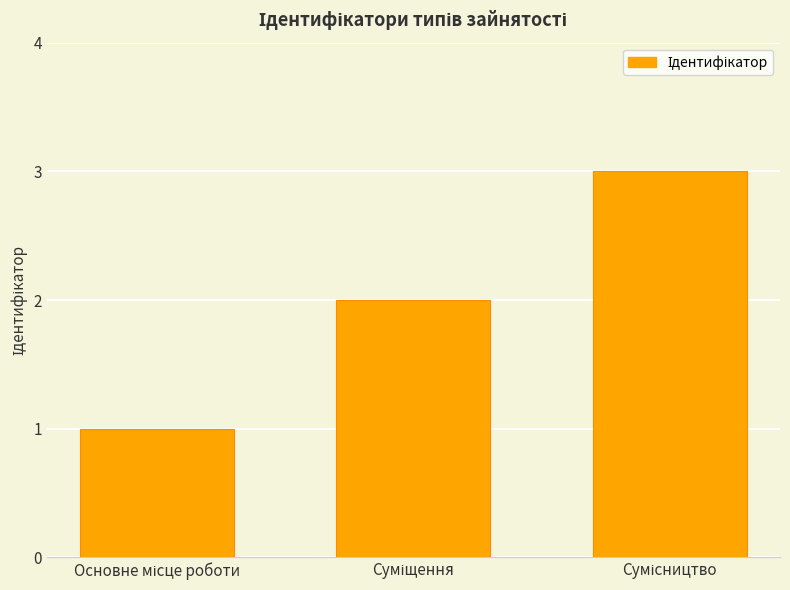

What is the maximum value shown in the chart?

3